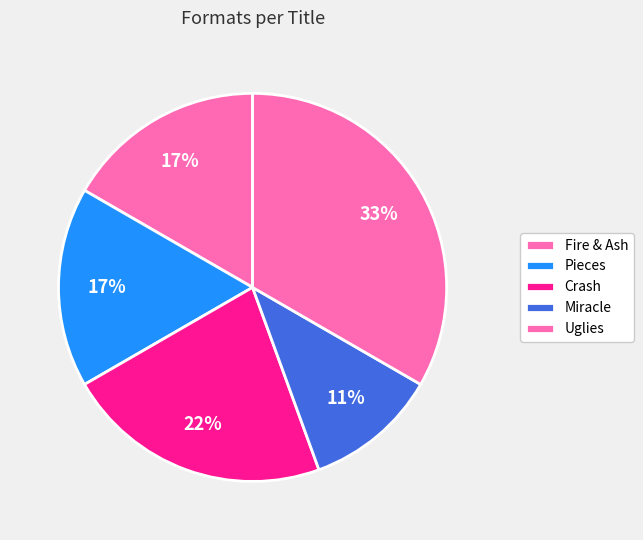

To the nearest percent, what percentage of the pie is Pieces?

17%